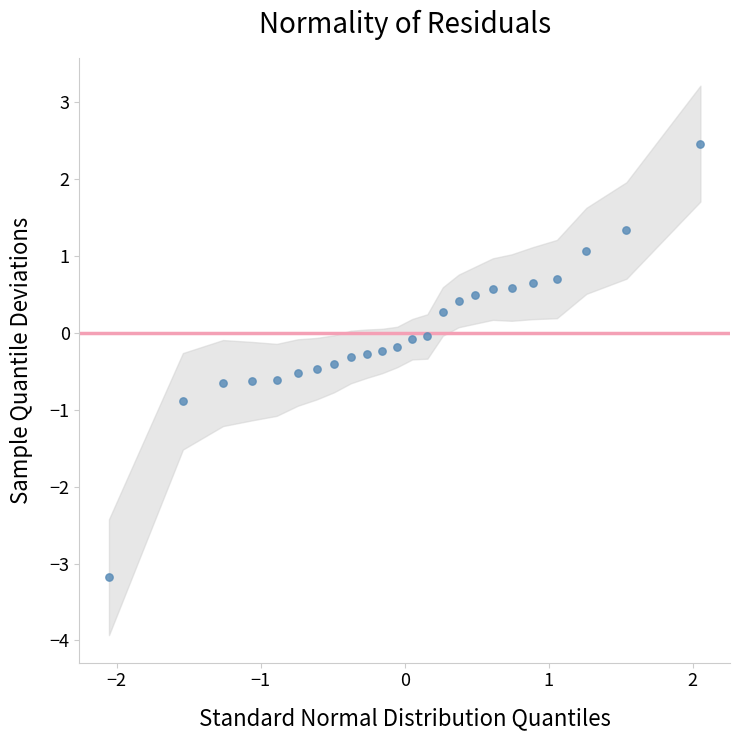

What is the range of Y values (max minus min)?

5.6